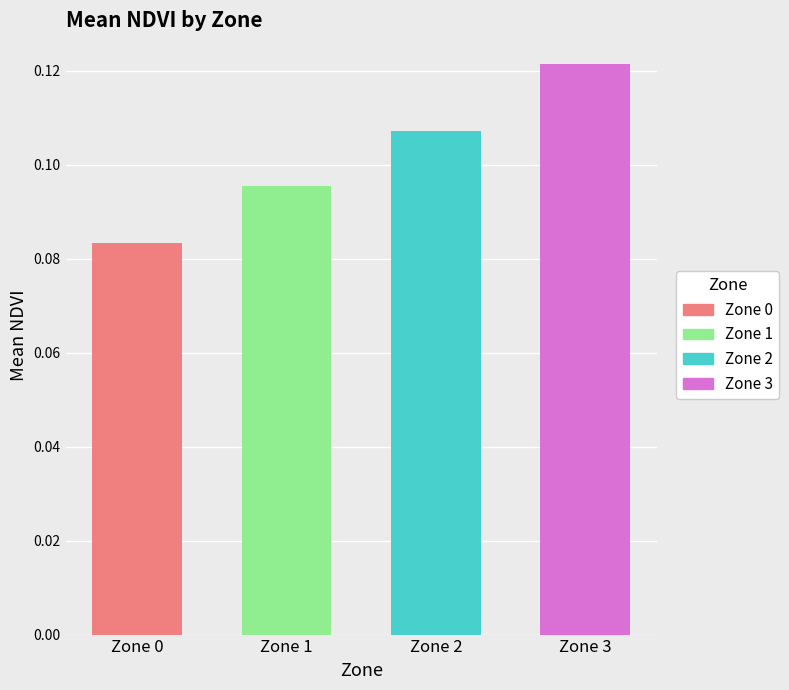

Reading left to right, transcribe all the data shown in this chart.

0.1	0.1	0.1	0.1